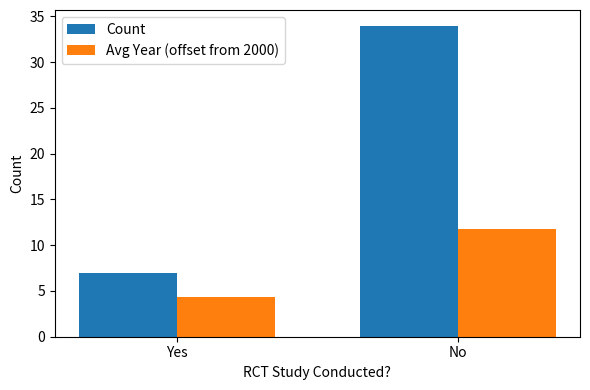

Which label corresponds to the smallest value in the chart?

Yes